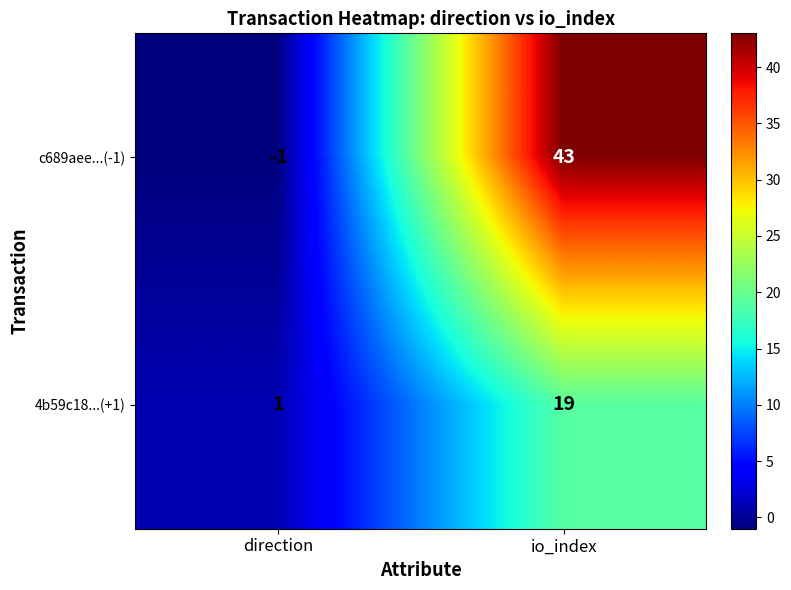

What is the difference between the highest and lowest values at io_index?

24